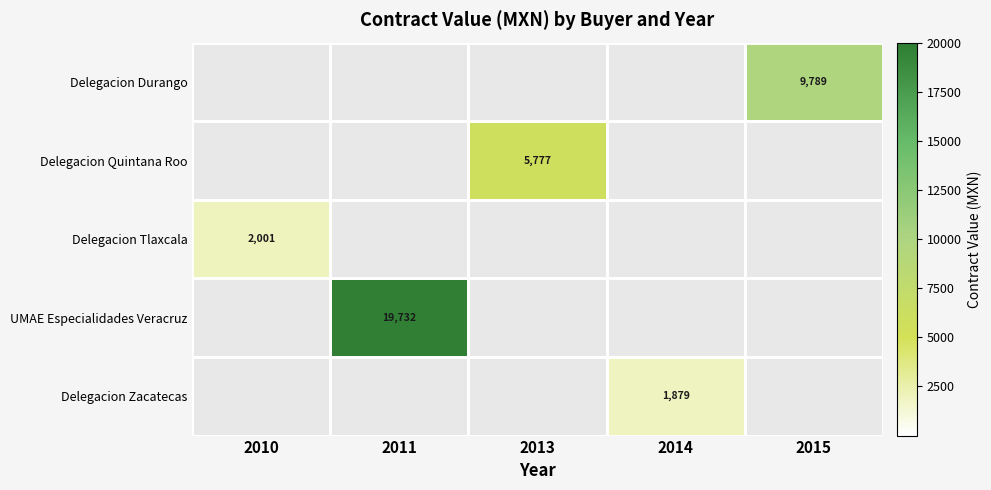

The UMAE Especialidades Veracruz series shows 4154 at 2011. True or false?

False